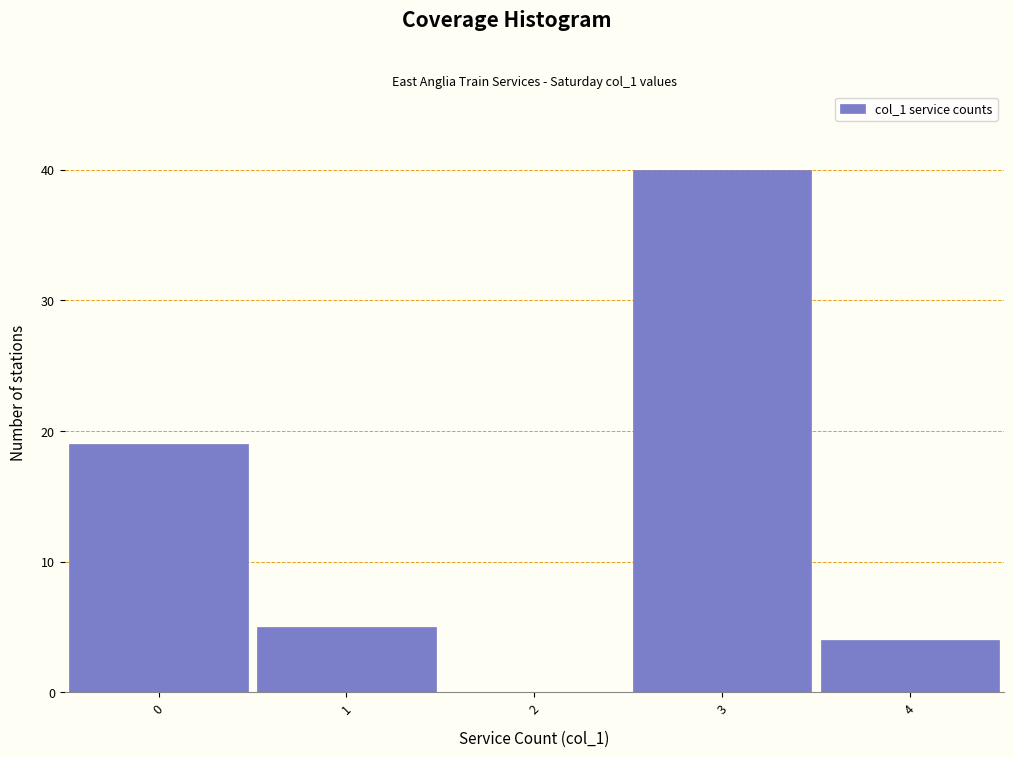

Reading left to right, transcribe this chart: for each bar, give the range it covers on the x-axis and its height. The values are not printed on the chart, so give them approximately, as read against the axis.

-0.5 to 0.5: 19
0.5 to 1.5: 5
1.5 to 2.5: 0
2.5 to 3.5: 40
3.5 to 4.5: 4